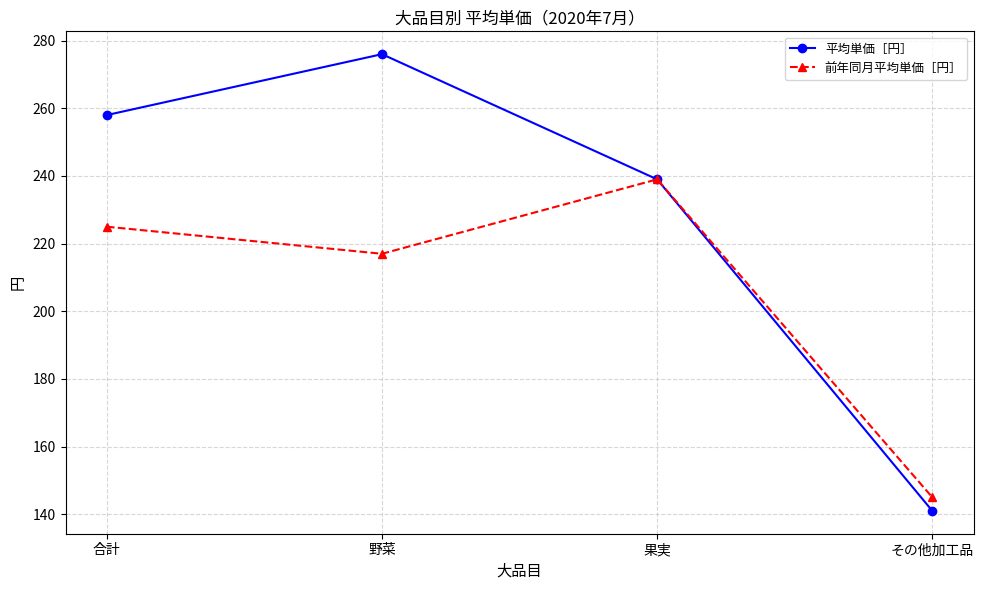

Which series has the largest range (max minus min)?

平均単価［円］